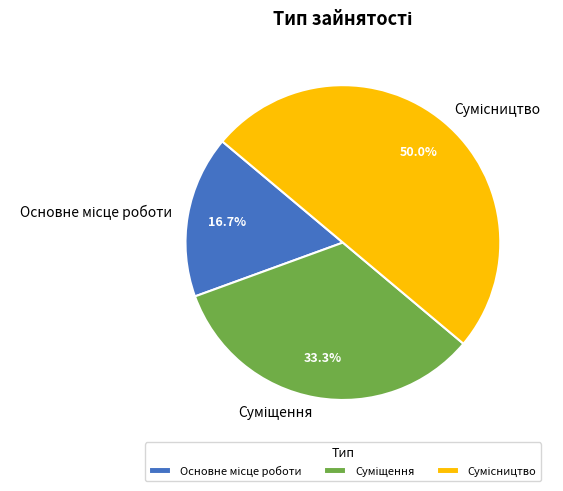

Rank the categories by value from lowest to highest.

Основне місце роботи, Суміщення, Сумісництво